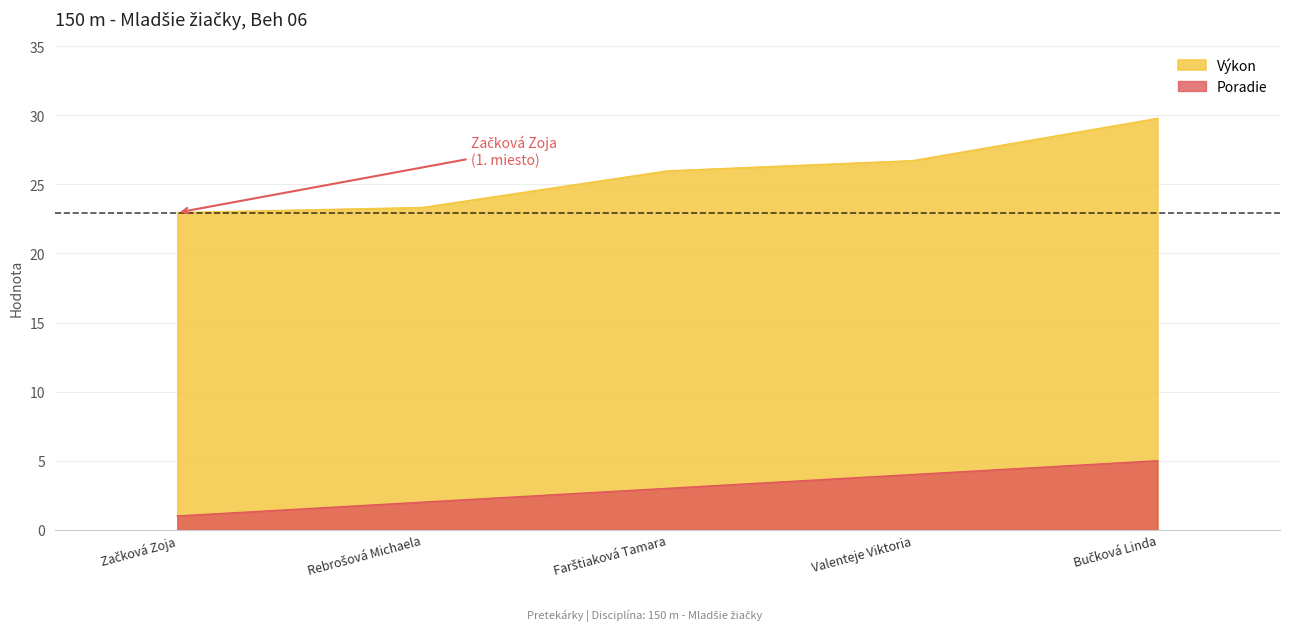

Where is Poradie nearest to the value 3?

Farštiaková Tamara